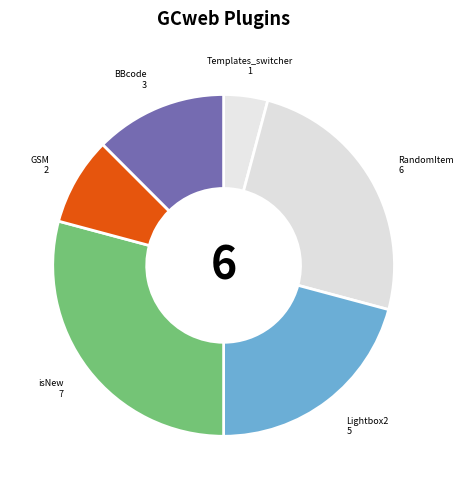

Do Lightbox2 and GSM together represent more than half of the pie?

No